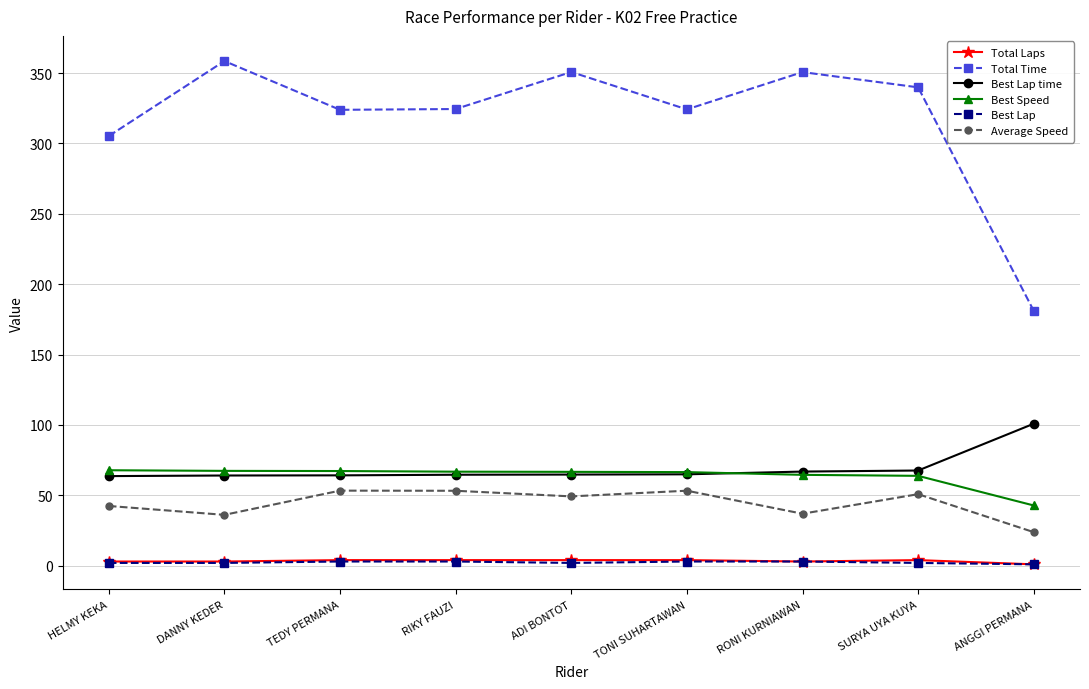

What is the sum of all Average Speed values?

399.5